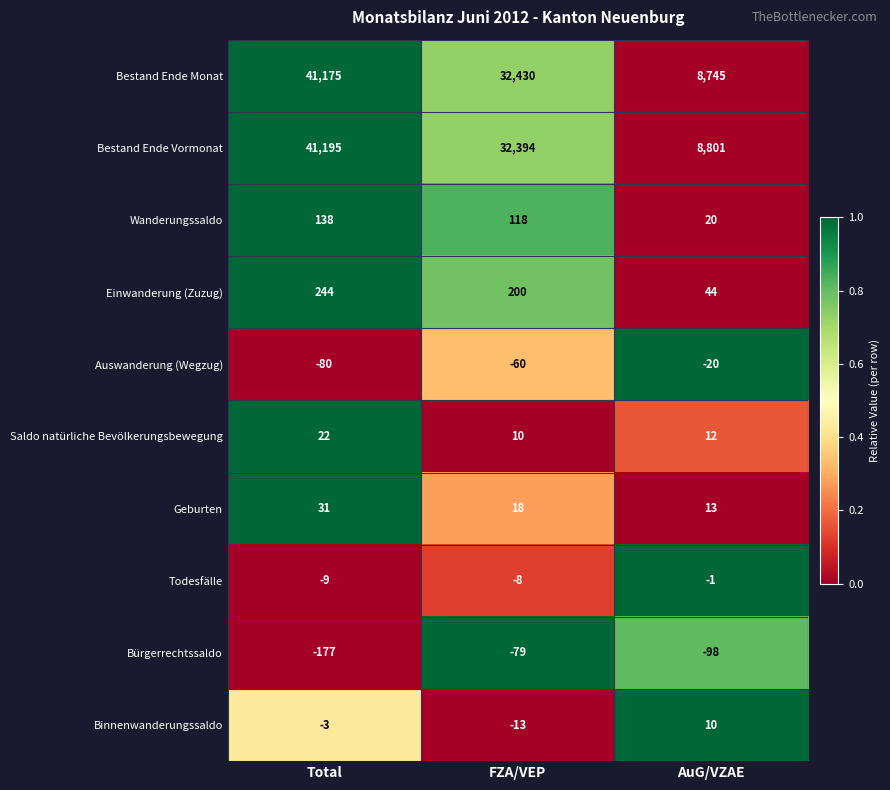

At AuG/VZAE, list the series in order from largest to smallest.

Bestand Ende Vormonat, Bestand Ende Monat, Einwanderung (Zuzug), Wanderungssaldo, Geburten, Saldo natürliche Bevölkerungsbewegung, Binnenwanderungssaldo, Todesfälle, Auswanderung (Wegzug), Bürgerrechtssaldo